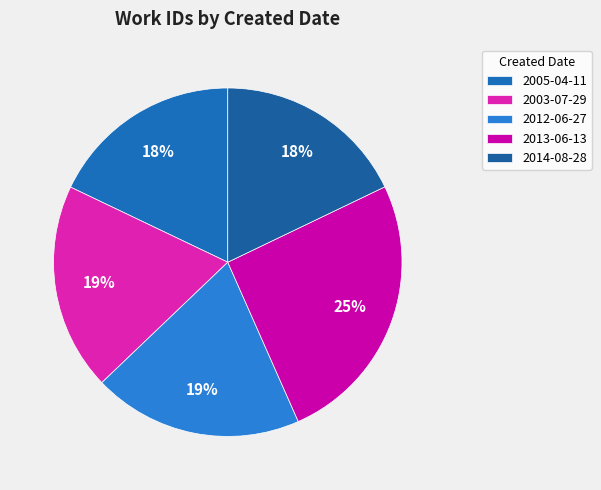

What percentage do 2012-06-27 and 2013-06-13 together represent?

45.0%